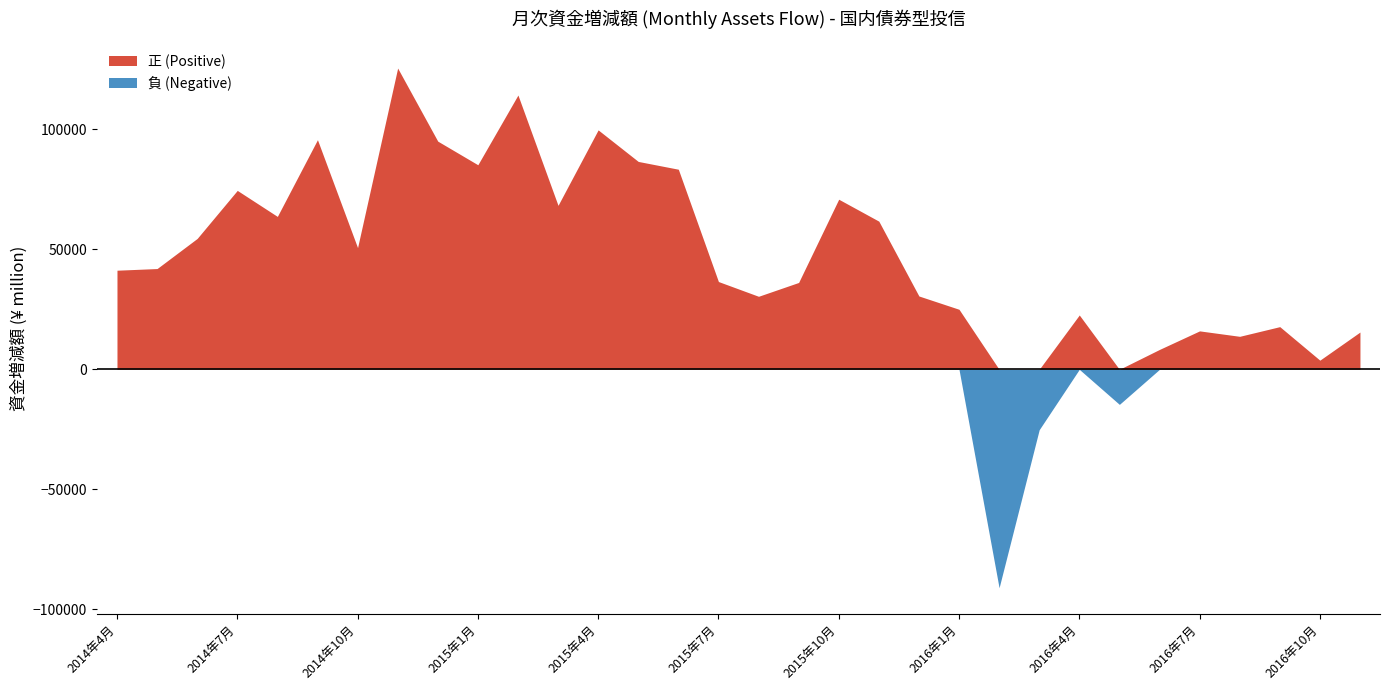

How many series are shown in this chart?

1